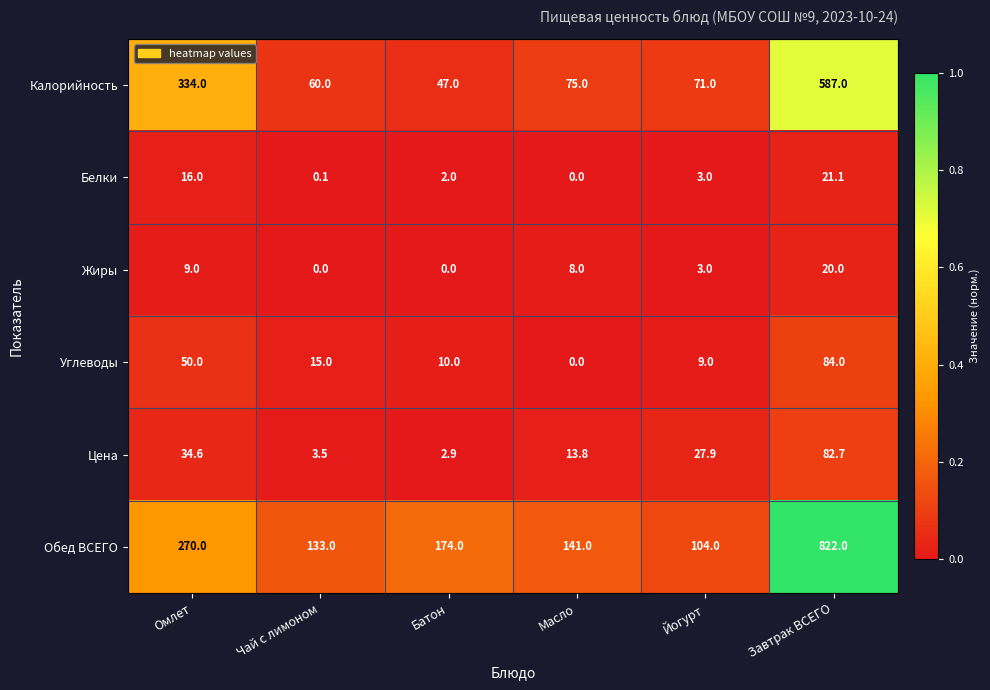

Which series has the widest spread of values?

Обед ВСЕГО